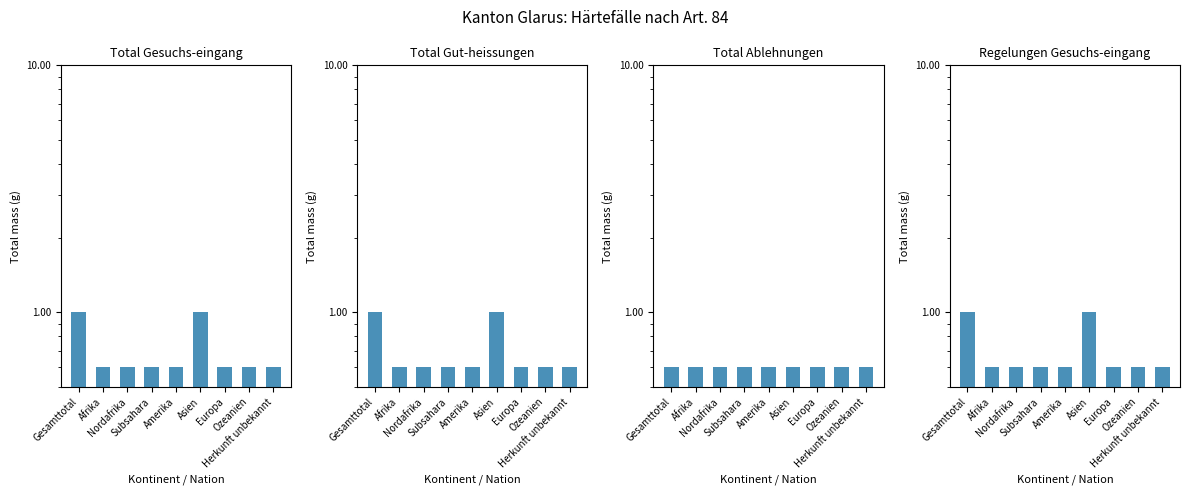

At which label is Total Gesuchs-eingang closest to 0?

Afrika